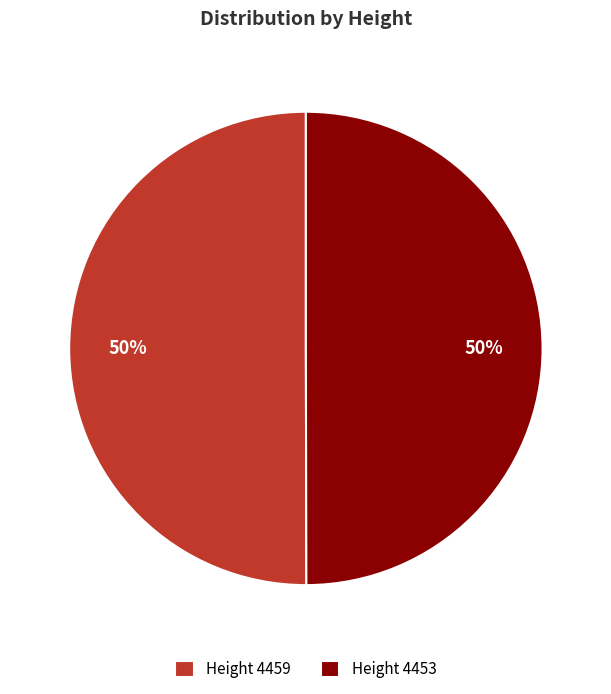

Count the number of slices in the pie.

2